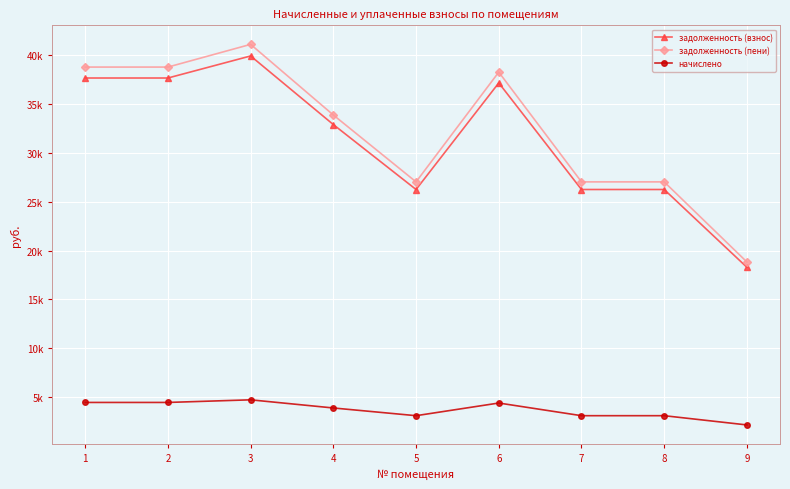

Is the value of задолженность (пени) at 7 greater than the value of начислено at 2?

Yes